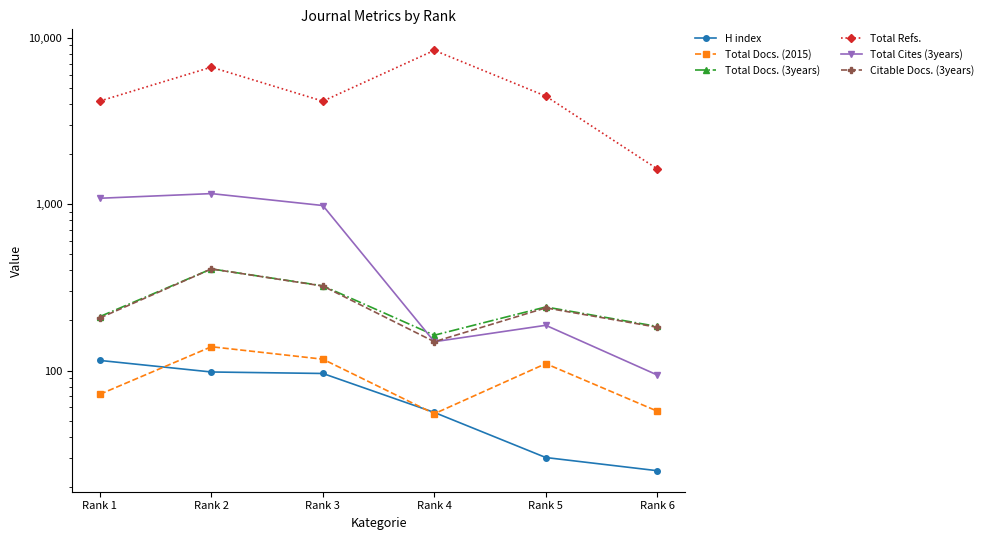

Which has a higher value, Rank 1 or Rank 3?

Rank 1